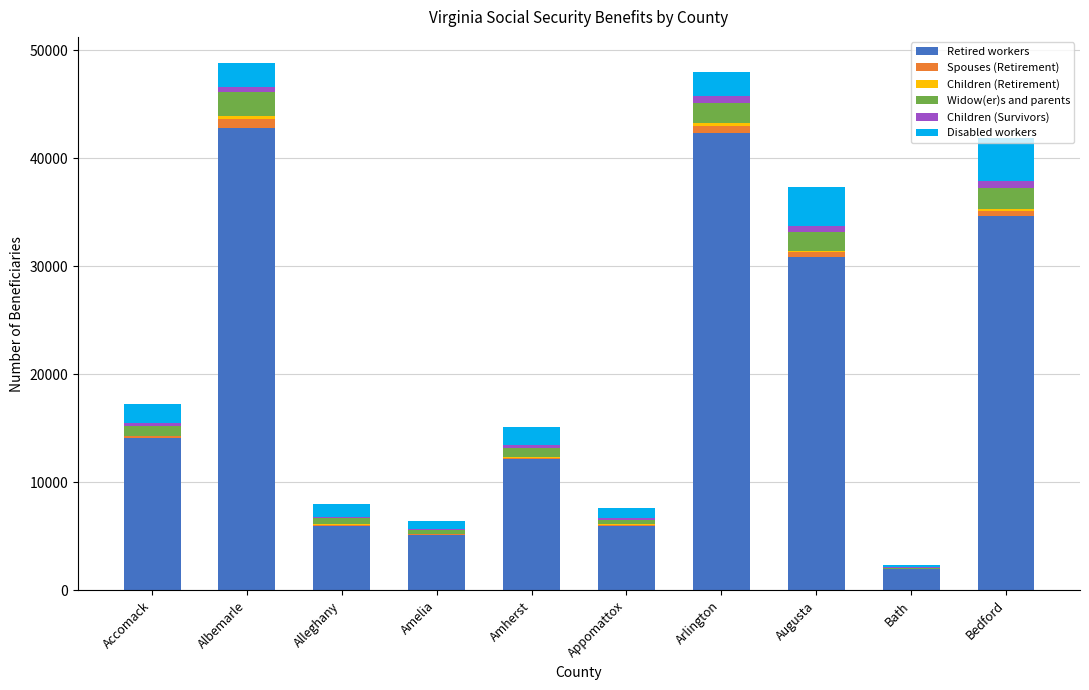

Does the chart contain stacked bars?

Yes